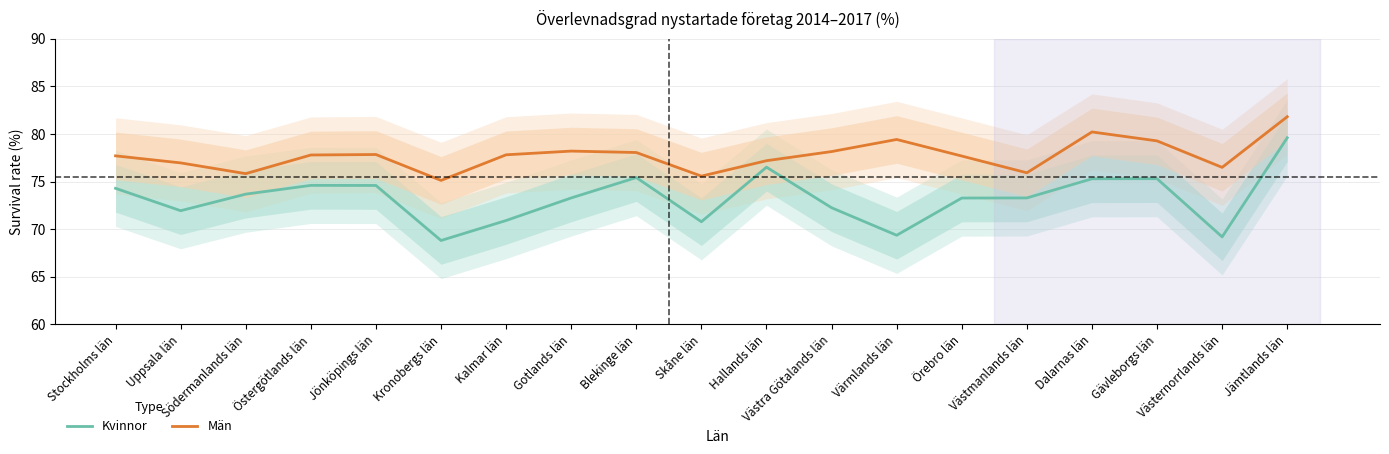

True or false: Män and Kvinnor cross at least once.

False